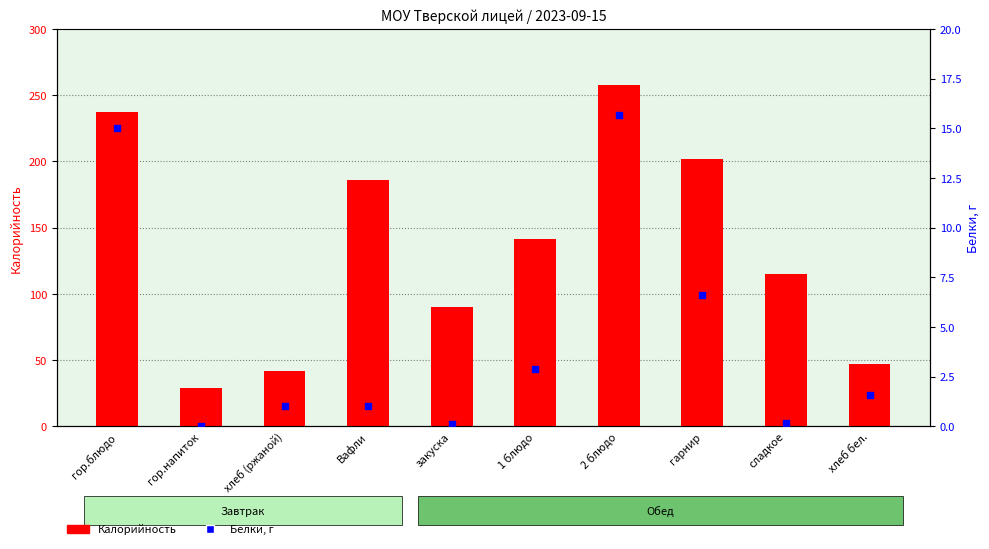

Is the value of Белки at хлеб (ржаной) greater than the value of Калорийность at Вафли?

No